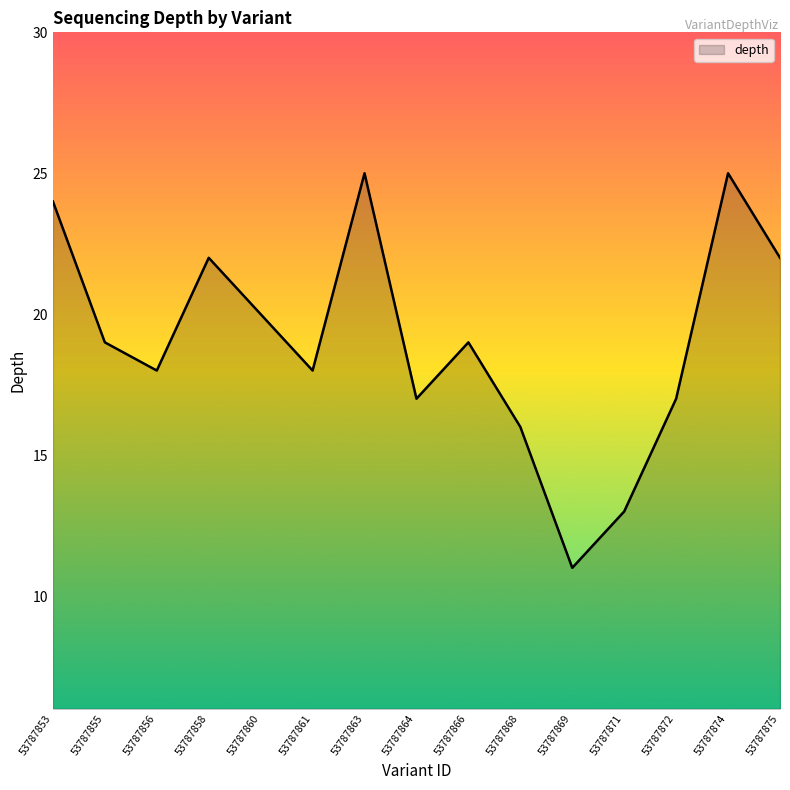

What is the change in value from 53787860 to 53787872?

-3